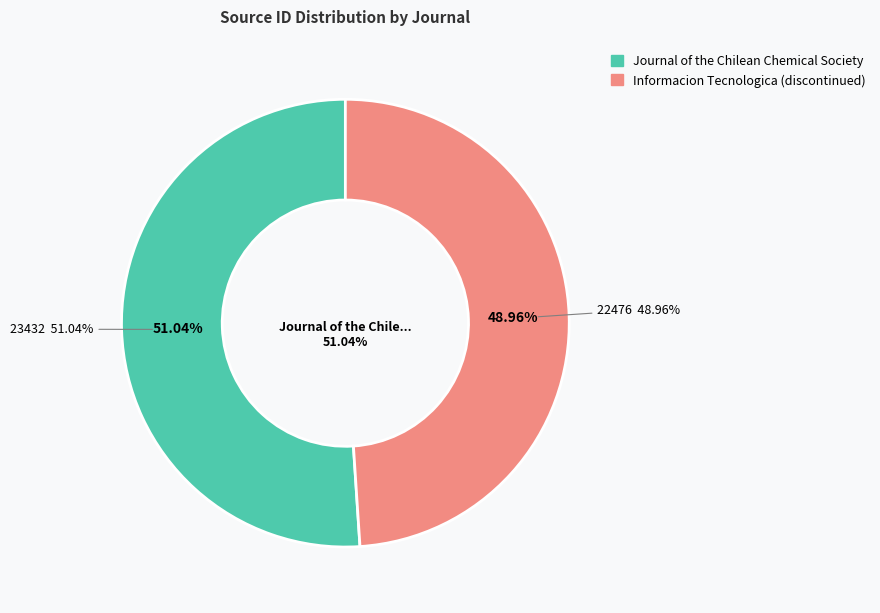

Does Informacion Tecnologica (discontinued) represent more than half of the total?

No